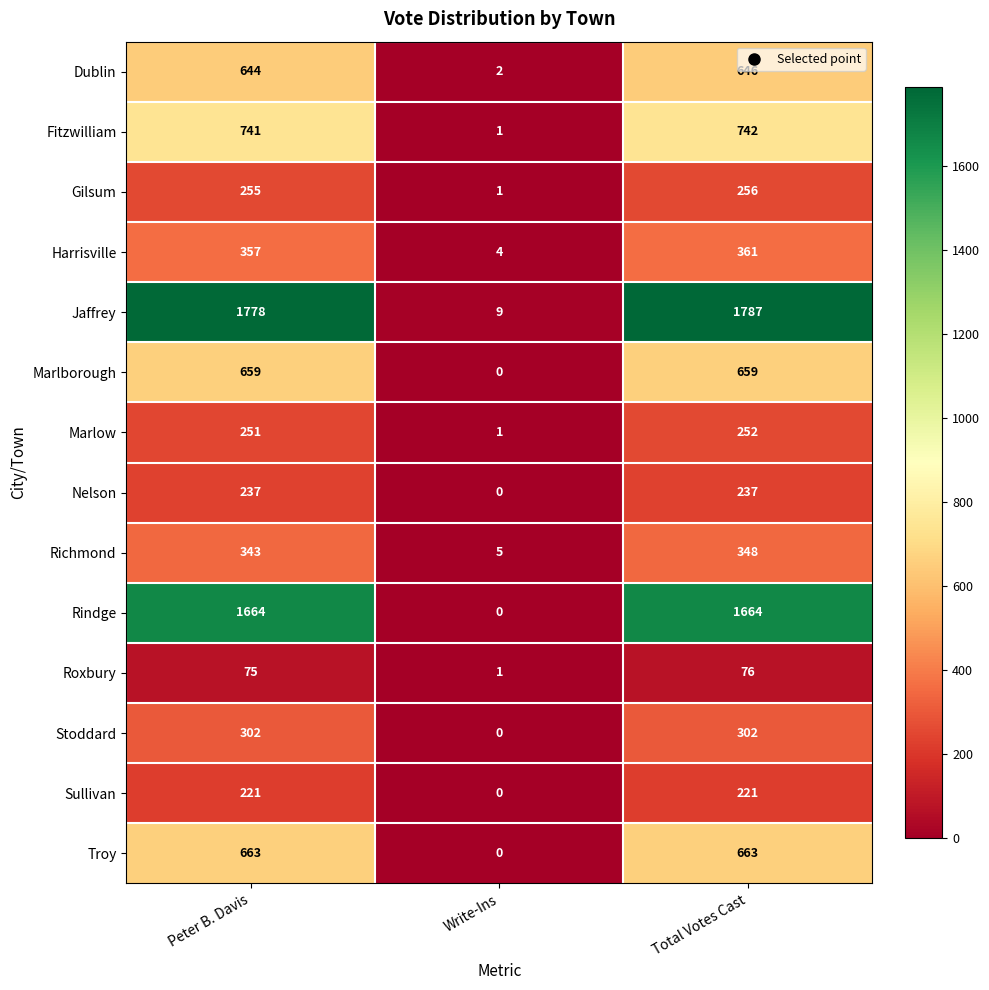

At which label does Rindge reach its minimum?

Write-Ins